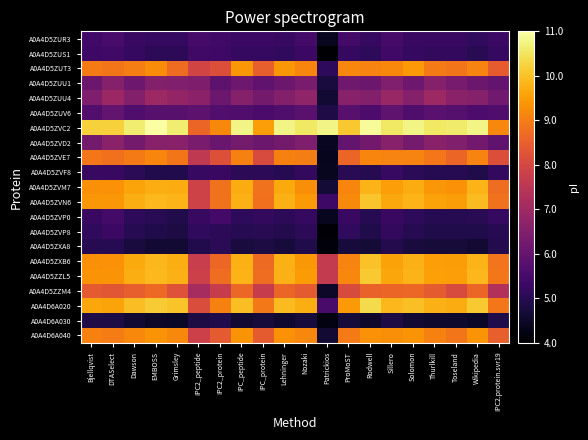

List the series in order of their peak value, highest first.

A0A4D5ZVC2, A0A4D6A020, A0A4D5ZZL5, A0A4D5ZVN6, A0A4D5ZXB6, A0A4D5ZVM7, A0A4D5ZUT3, A0A4D6A040, A0A4D5ZVE7, A0A4D5ZZM4, A0A4D5ZUU4, A0A4D5ZVD2, A0A4D5ZUU1, A0A4D5ZUV6, A0A4D5ZUR3, A0A4D5ZVP0, A0A4D5ZUS1, A0A4D5ZVP8, A0A4D5ZVF8, A0A4D5ZXA8, A0A4D6A030